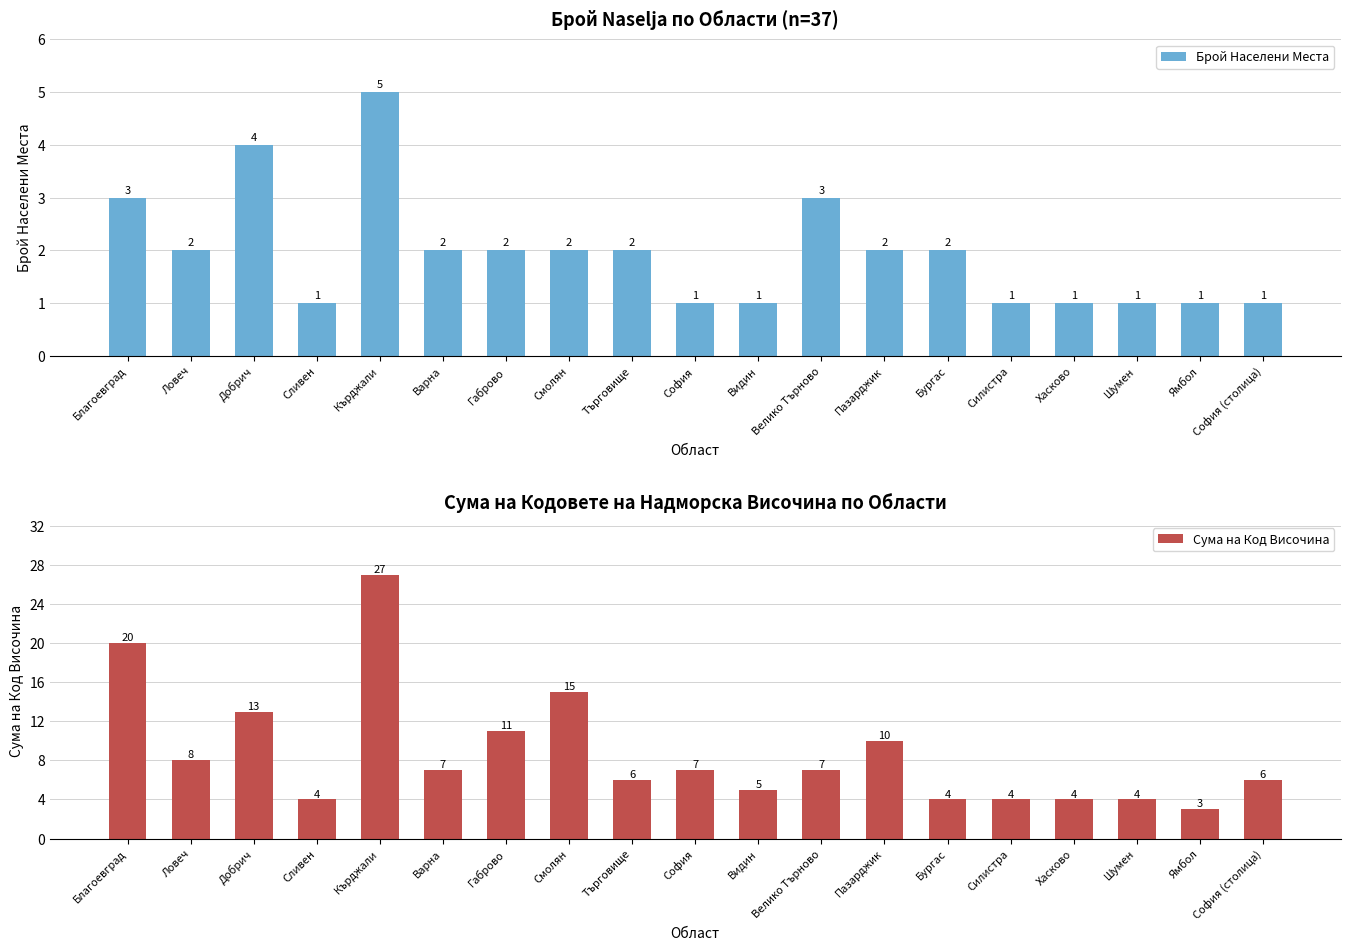

What is the average value of the Сума на Код Височина series?

9